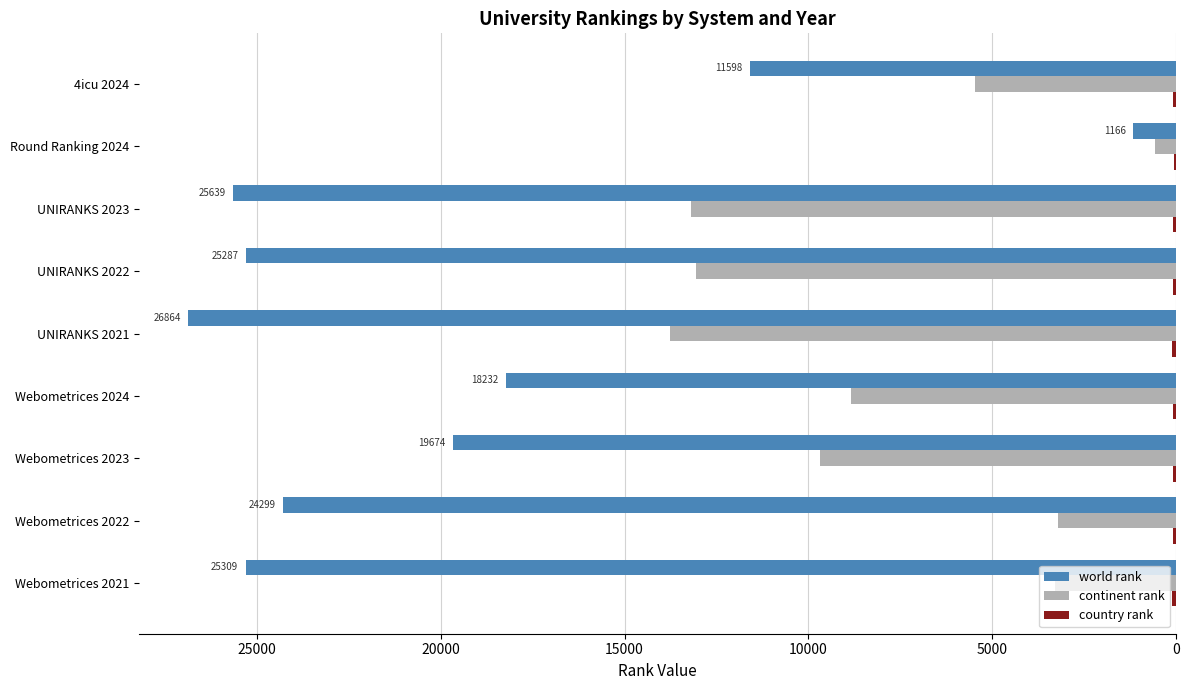

What is the sum of all world rank values?

178068